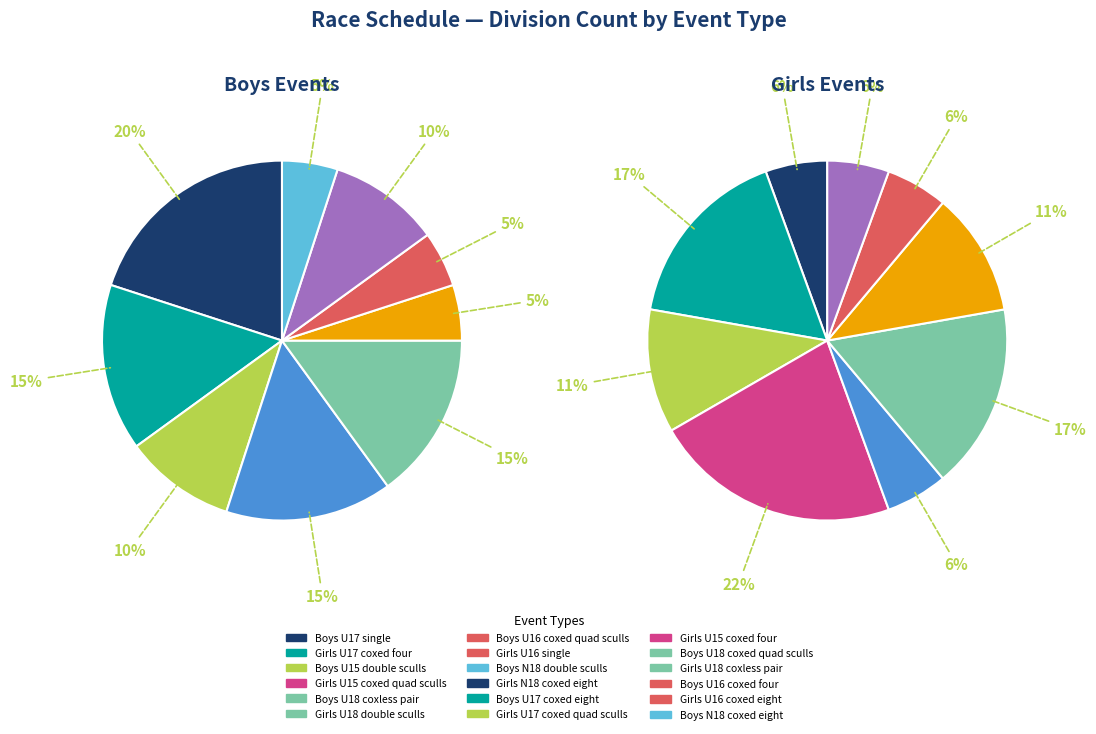

To the nearest percent, what is the difference between the Girls U17 coxed quad sculls and Girls N18 coxed eight slice percentages?

5%